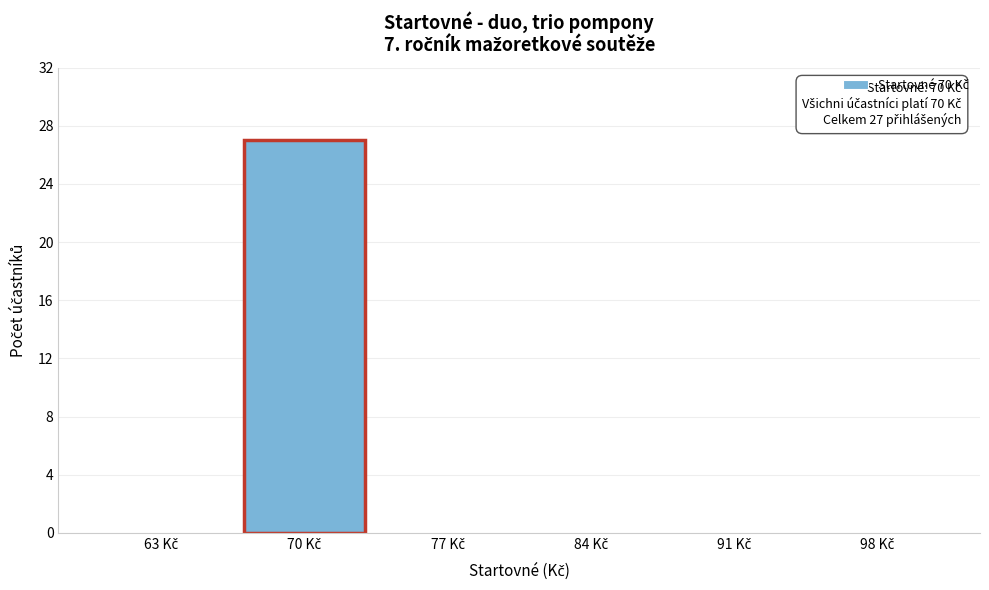

What is the sum of all values?

27